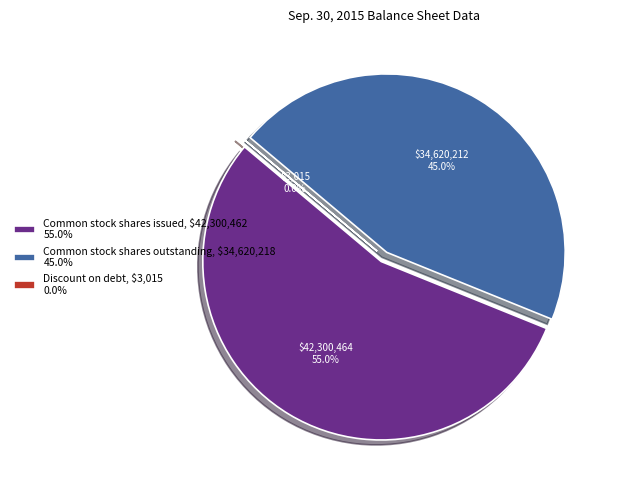

Is the sum of Discount on debt and Common stock shares outstanding greater than half?

No